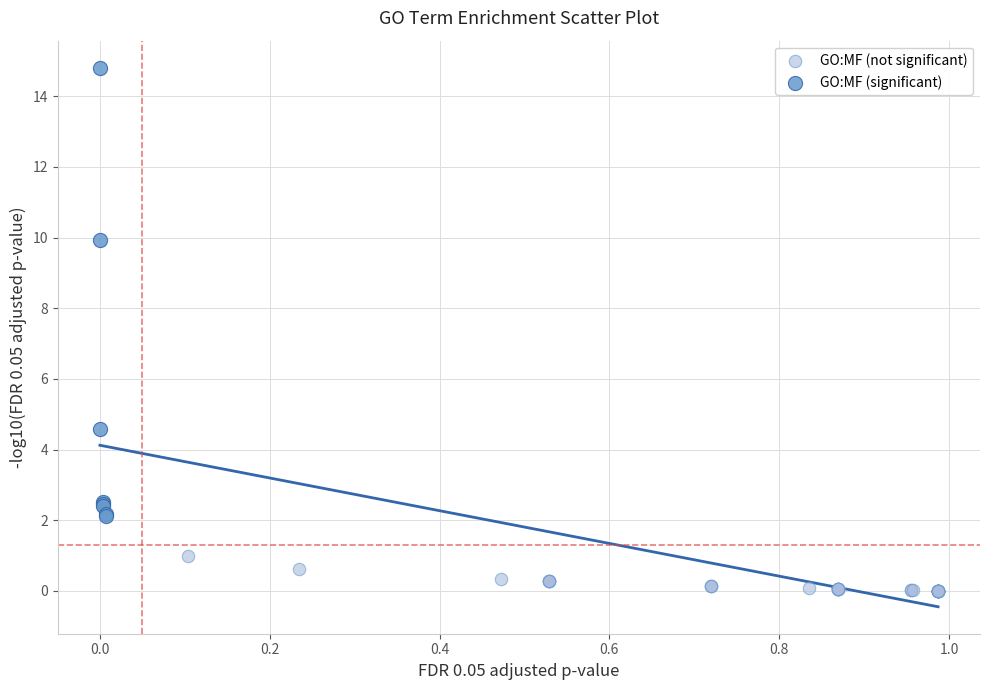

Which series contains the highest Y value?

GO:MF (significant)